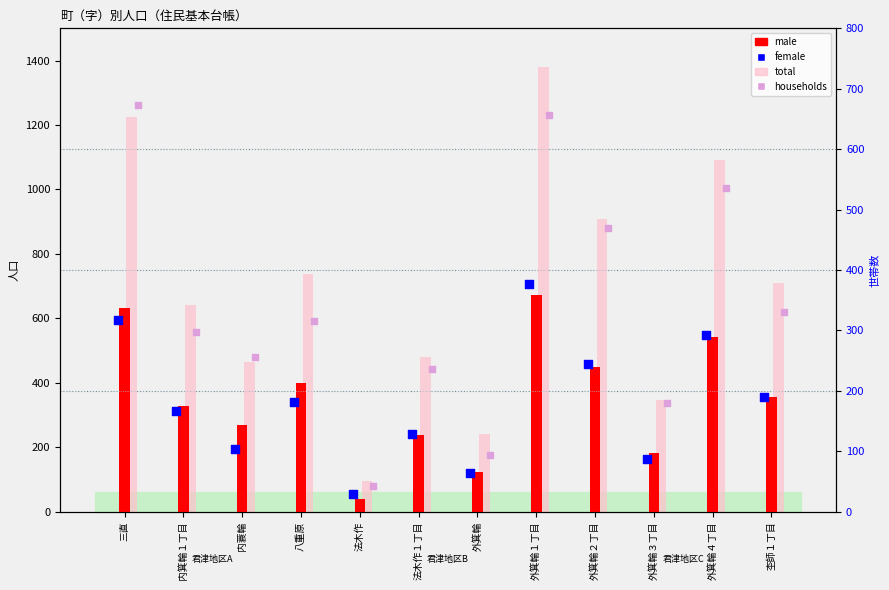

What are all the series names shown in the legend?

male, total, female, households